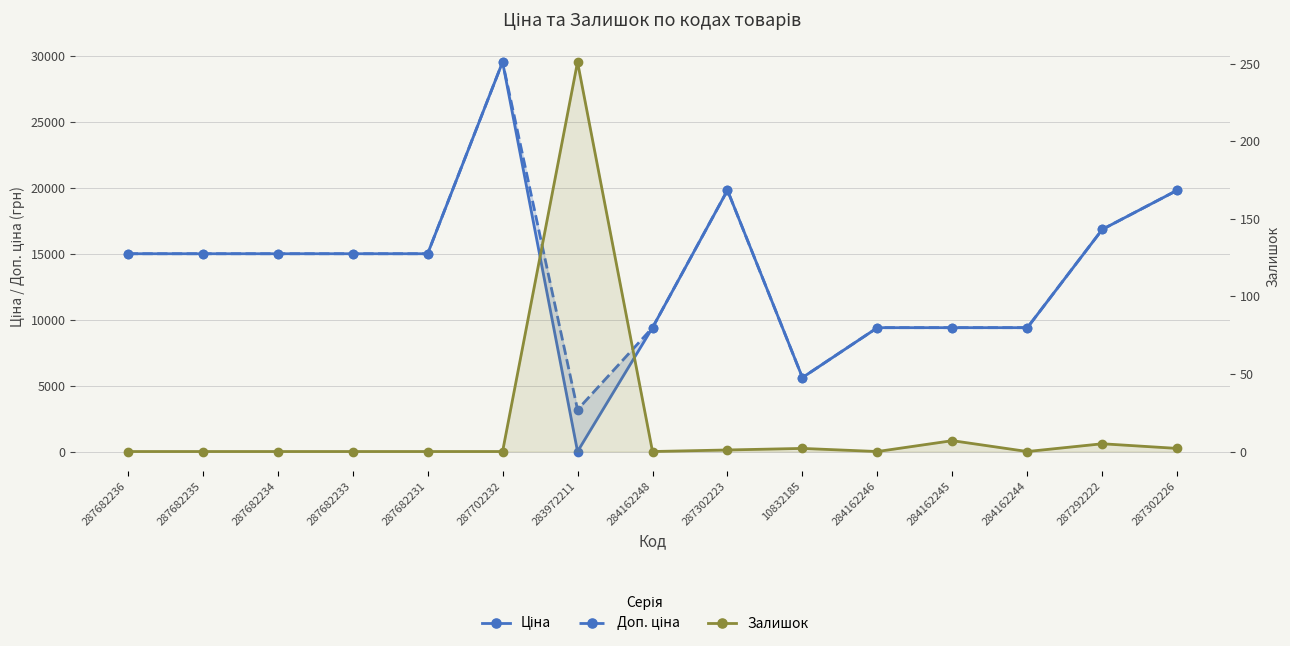

Which series changed the most between 284162248 and 10832185?

Ціна